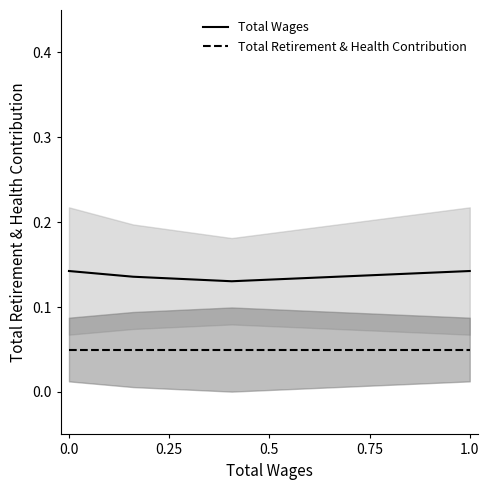

True or false: Total Wages and Total Retirement & Health Contribution cross at least once.

False